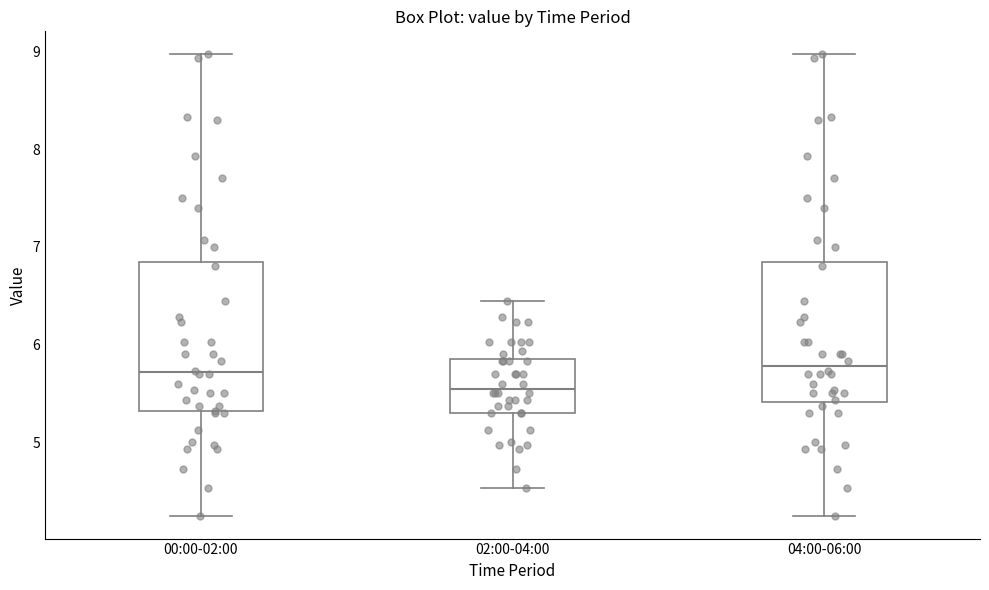

Where does the upper whisker of the box for 00:00-02:00 end on the y-axis? The values are not printed on the chart, so give them approximately, as read against the axis.

9.0